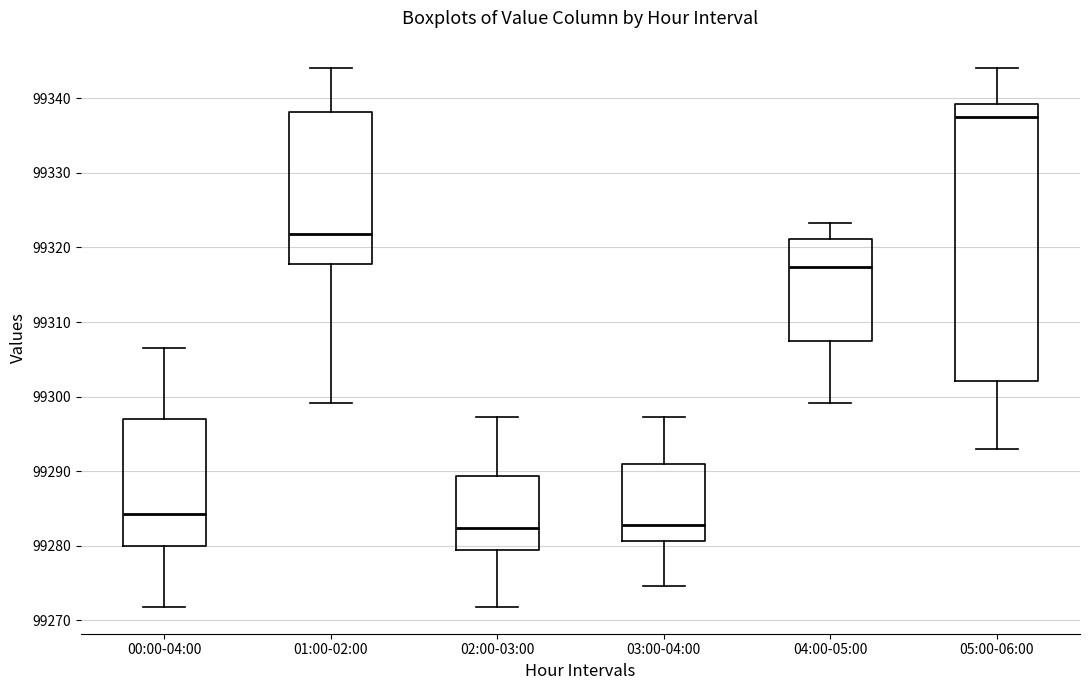

Where does the median line of the box for 01:00-02:00 sit on the y-axis? The values are not printed on the chart, so give them approximately, as read against the axis.

99322